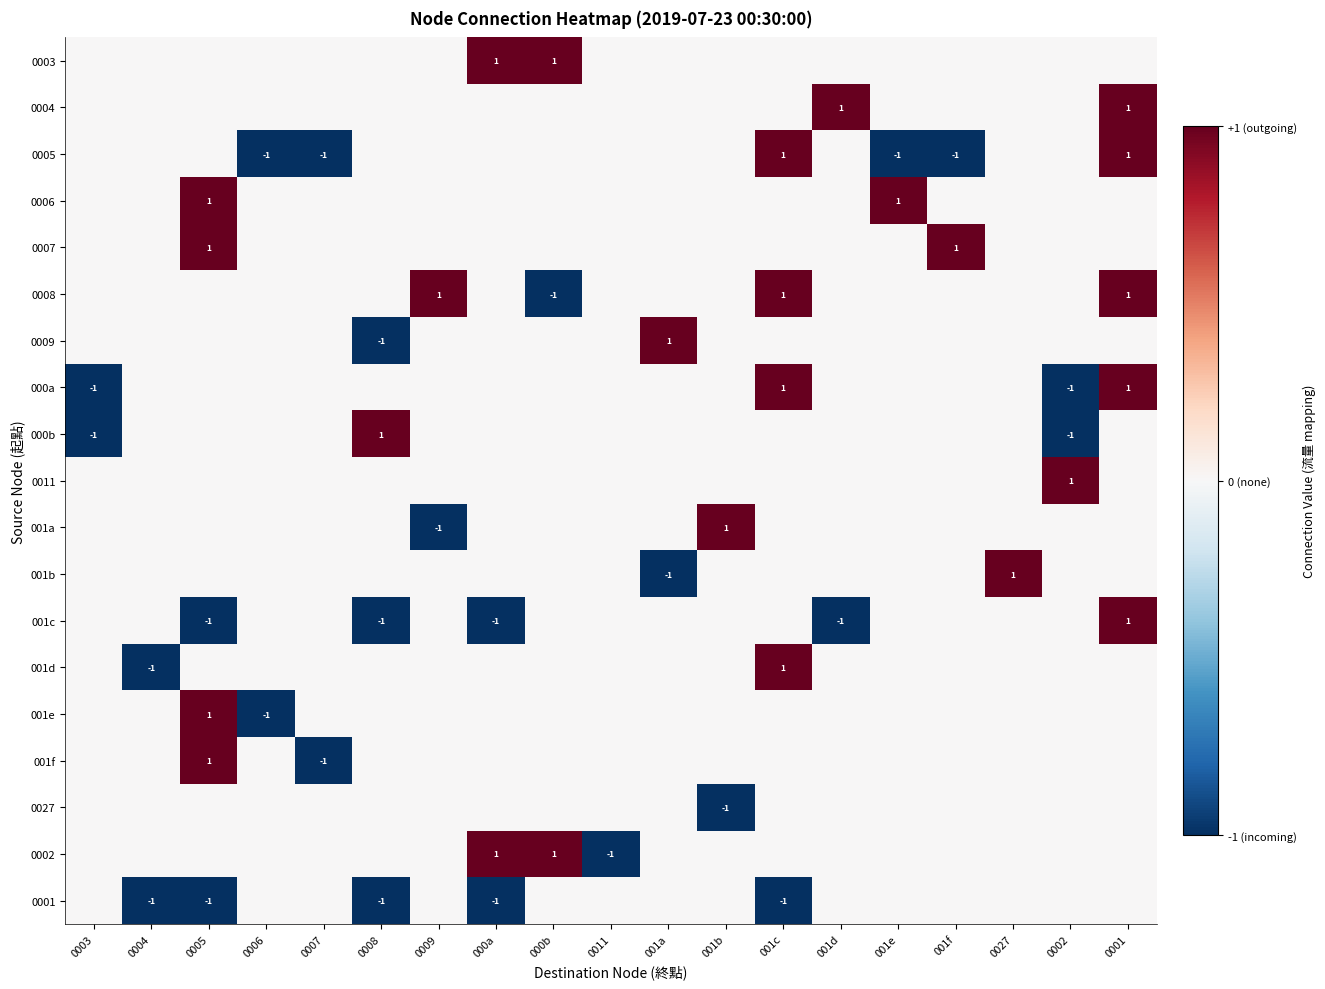

Is it true that 0009 equals 1 at 0003?

False